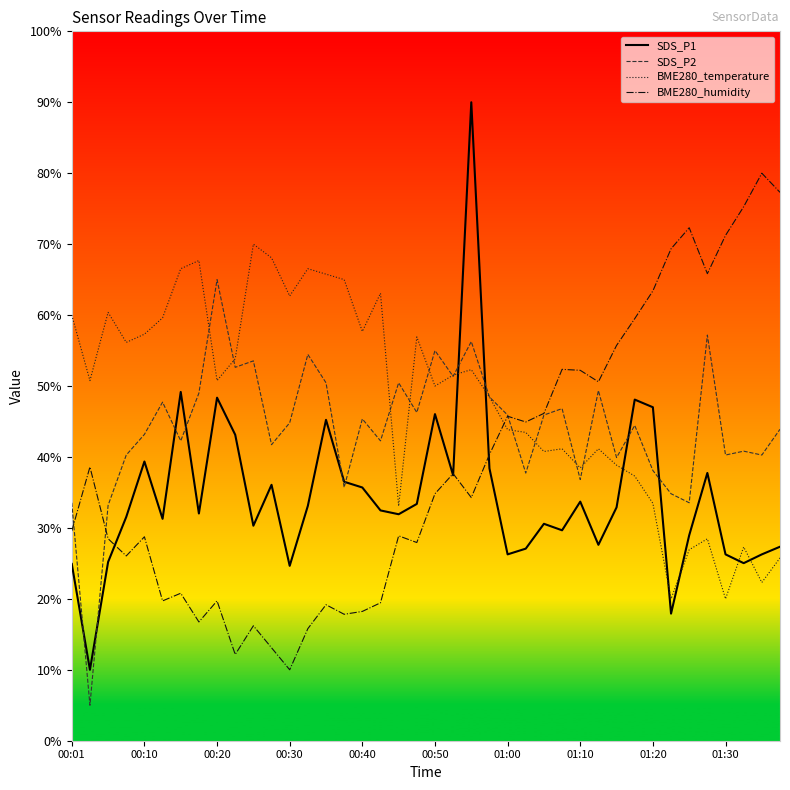

How many intersections are there between BME280_temperature and BME280_humidity?

1